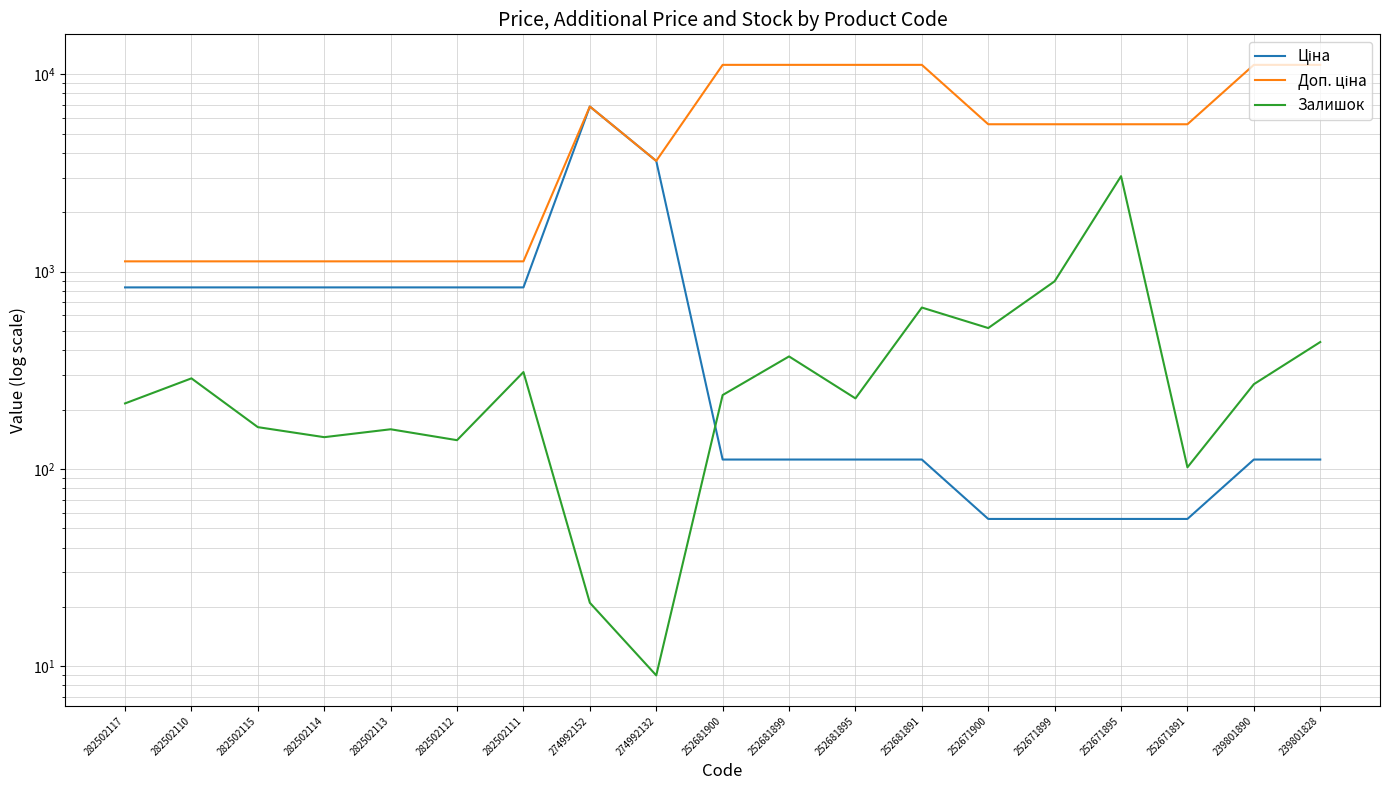

What is the average value of the Доп. ціна series?

5671.6